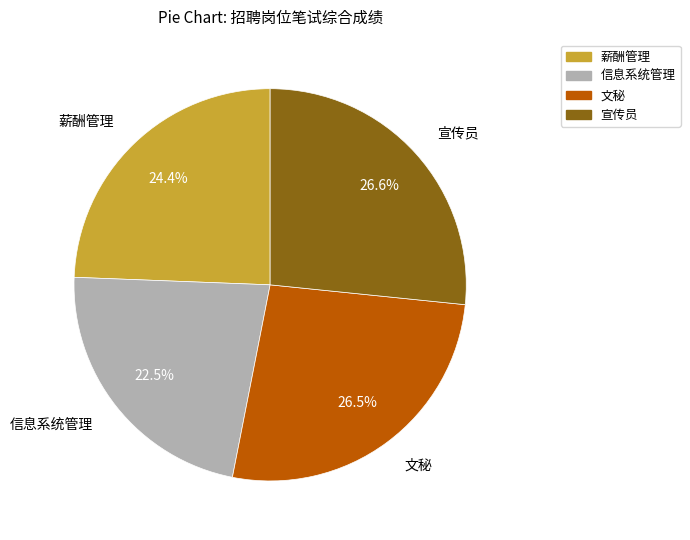

Is there a majority slice in this chart?

No